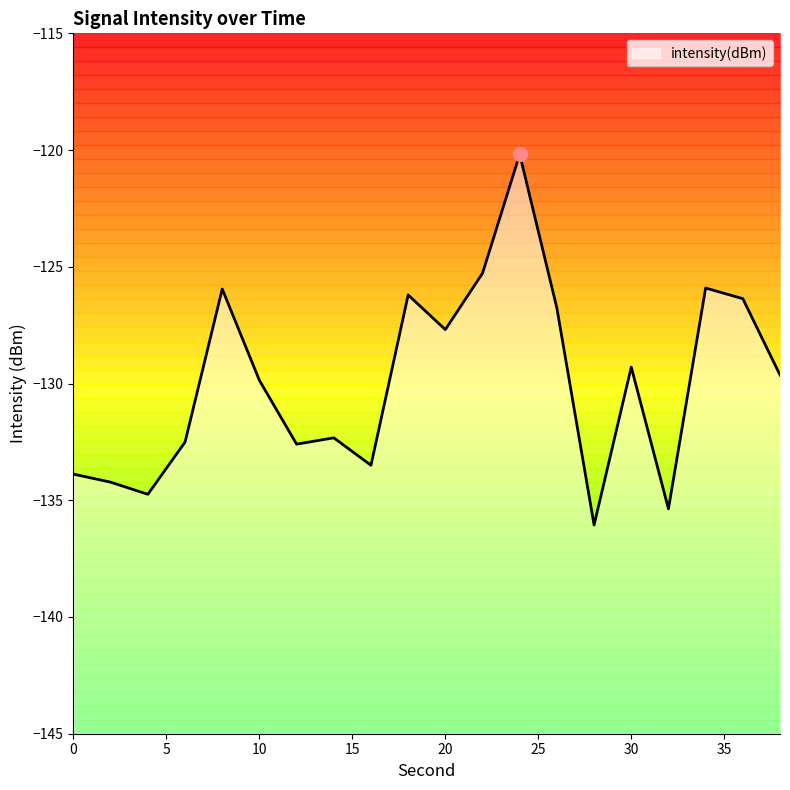

How many points are higher than both their immediate neighbors (excluding endpoints)?

6